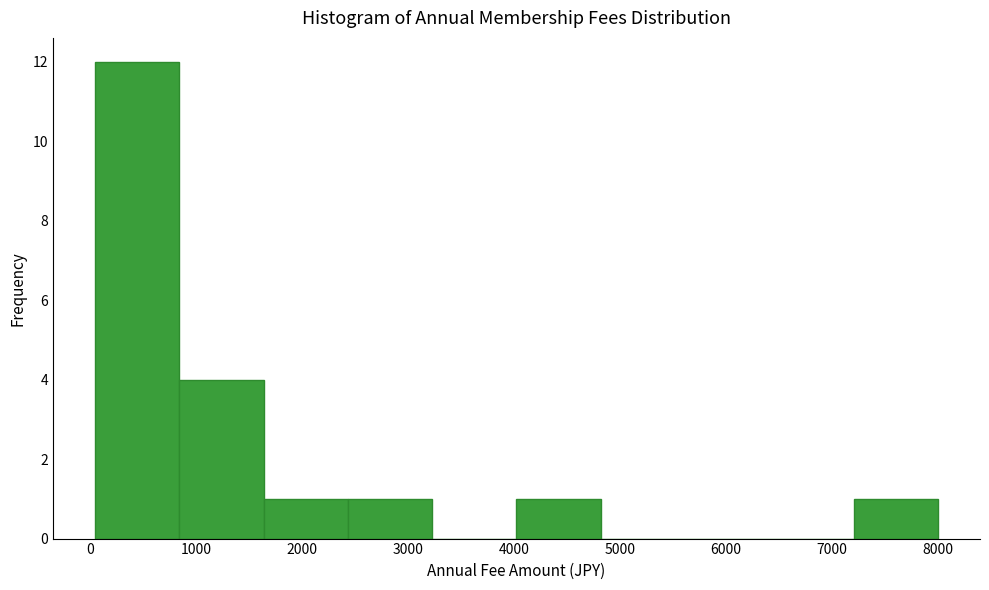

Which range on the x-axis has the tallest bar?

100 to 800